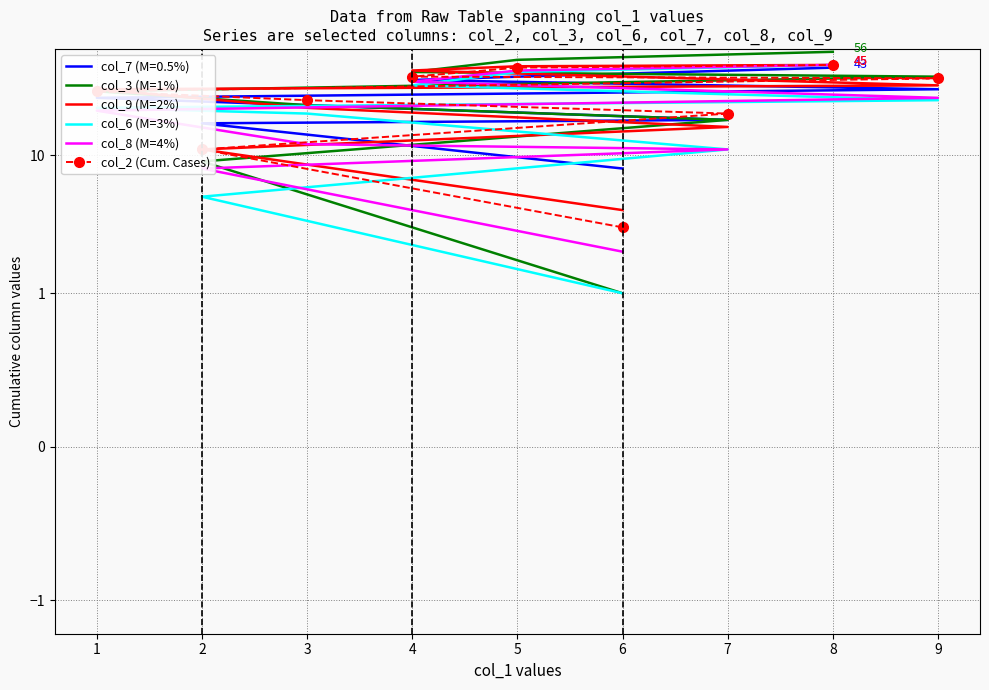

What is the difference between the maximum and second lowest values in the col_3 (M=1%) series?

47